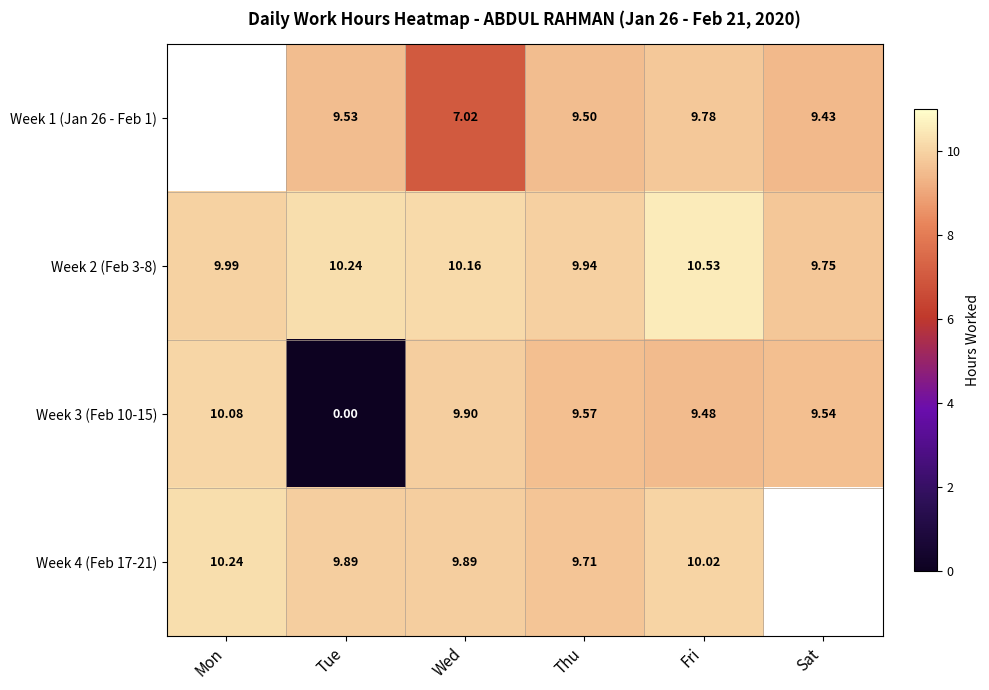

What is the difference between the Week 3 (Feb 10-15) values at Fri and Mon?

0.6